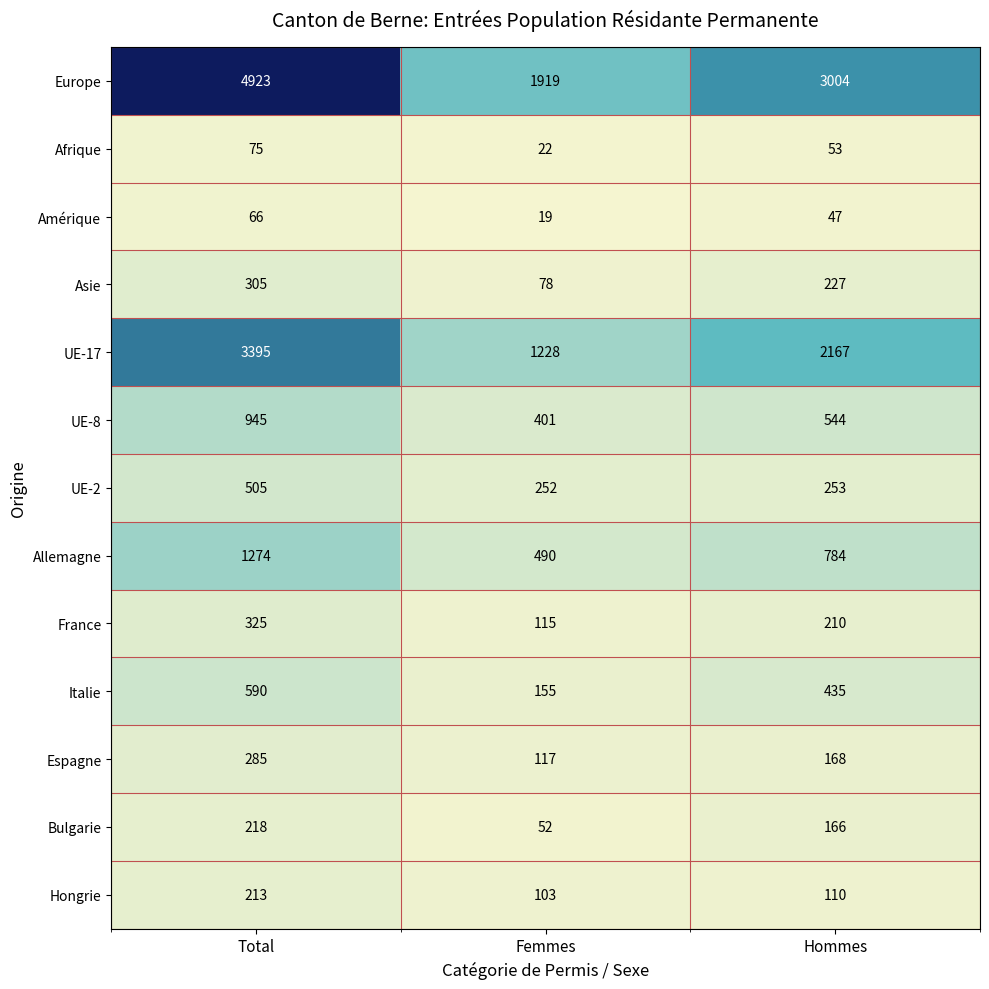

Rank the categories by Bulgarie value from lowest to highest.

Femmes, Hommes, Total